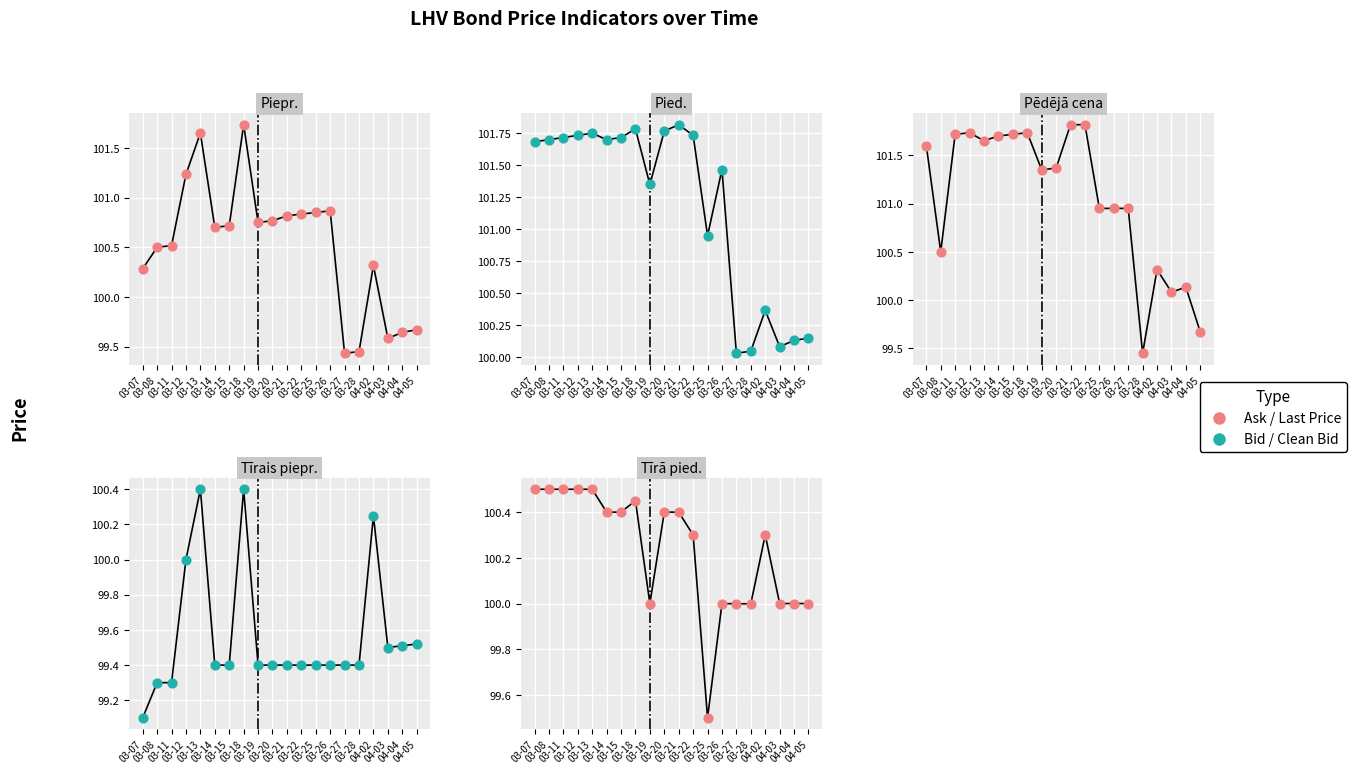

Which series has the largest total across all categories?

Pied.